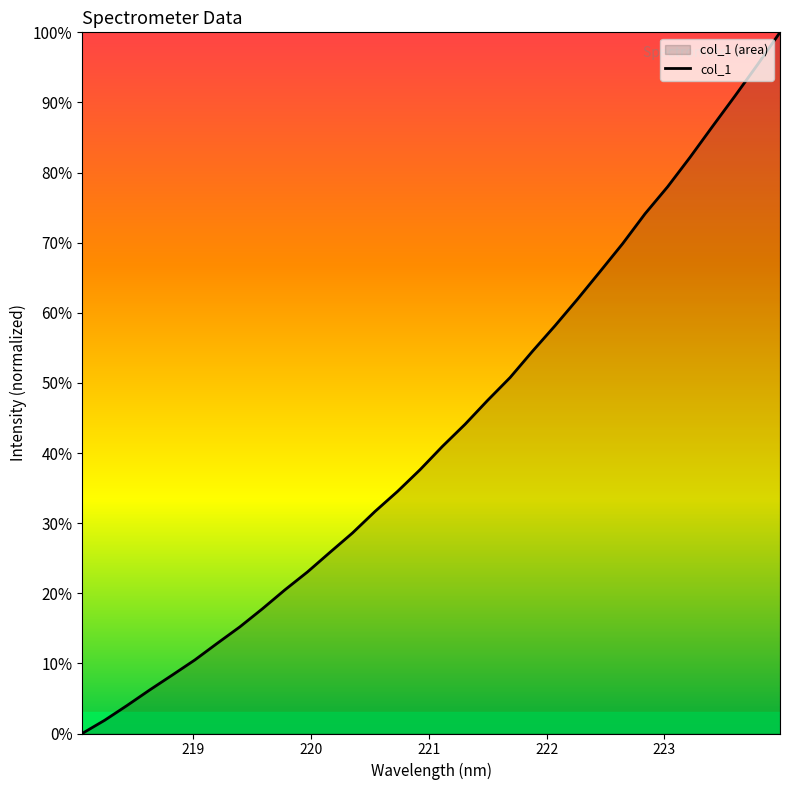

What is the greatest value displayed?

100.0